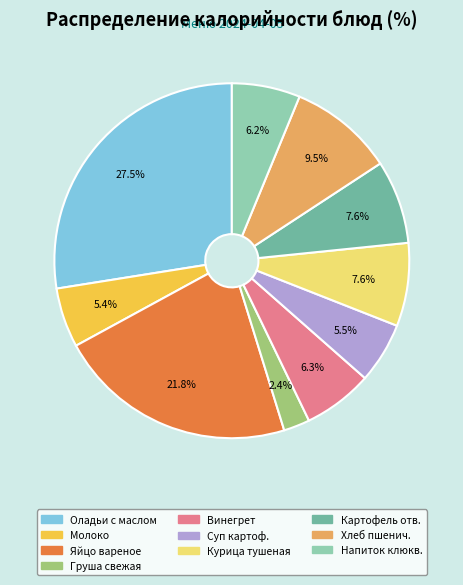

Is there any slice that represents more than half of the pie?

No